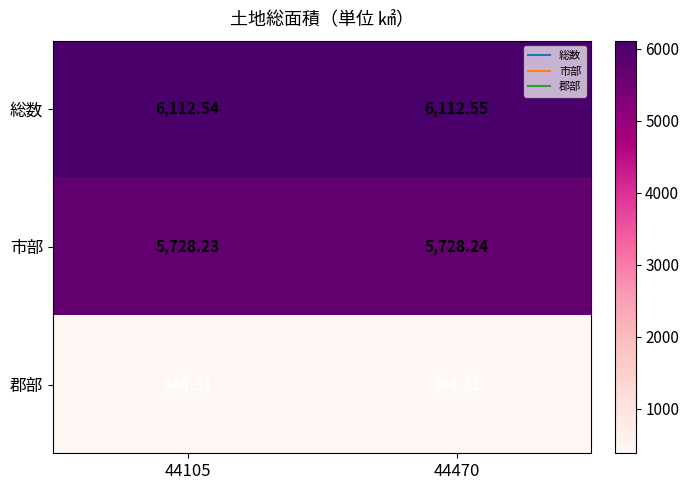

Rank the series by their maximum value, from highest to lowest.

総数, 市部, 郡部